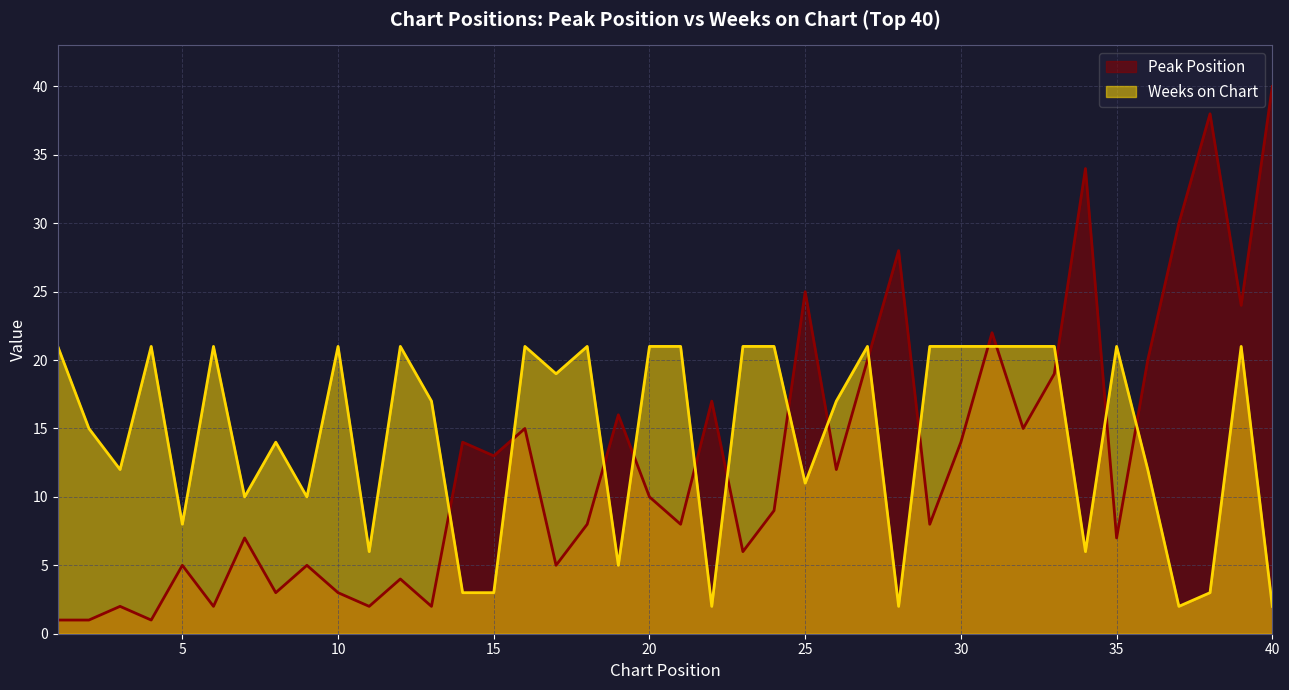

How many interior local peaks does the Peak Position series have?

14